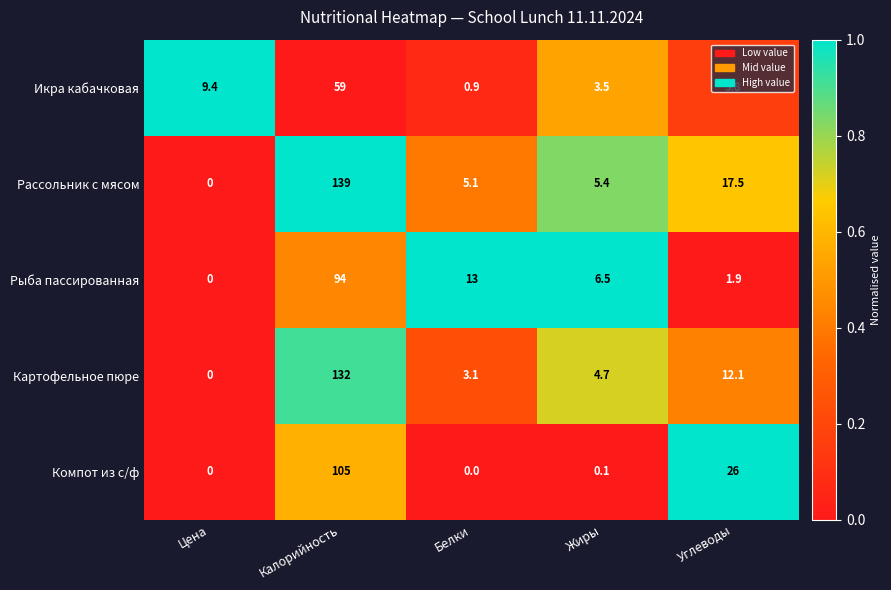

Between Цена and Углеводы, which series saw the biggest shift?

Компот из с/ф